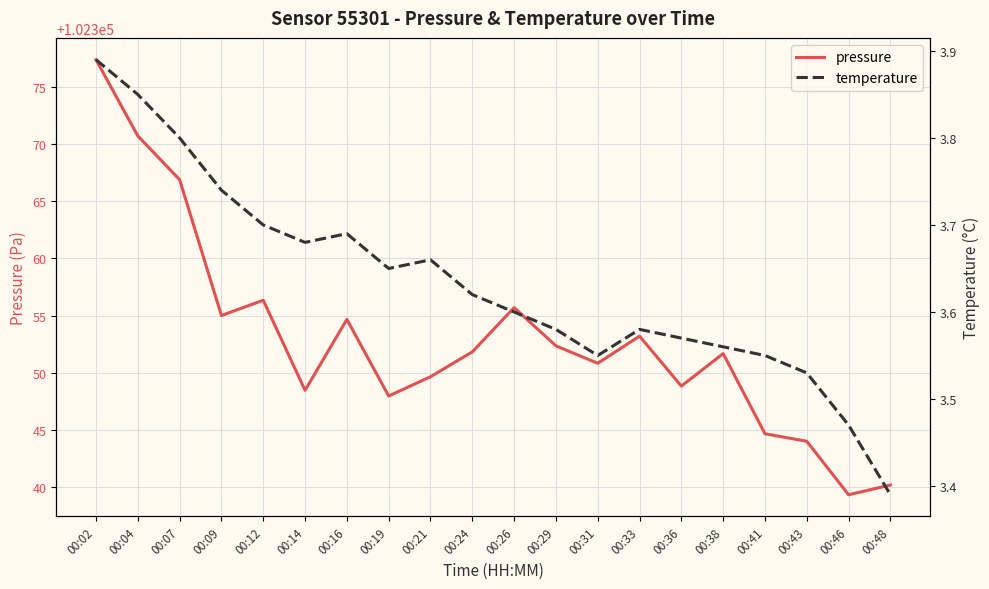

What is the difference between the temperature values at 00:16 and 00:02?

0.2